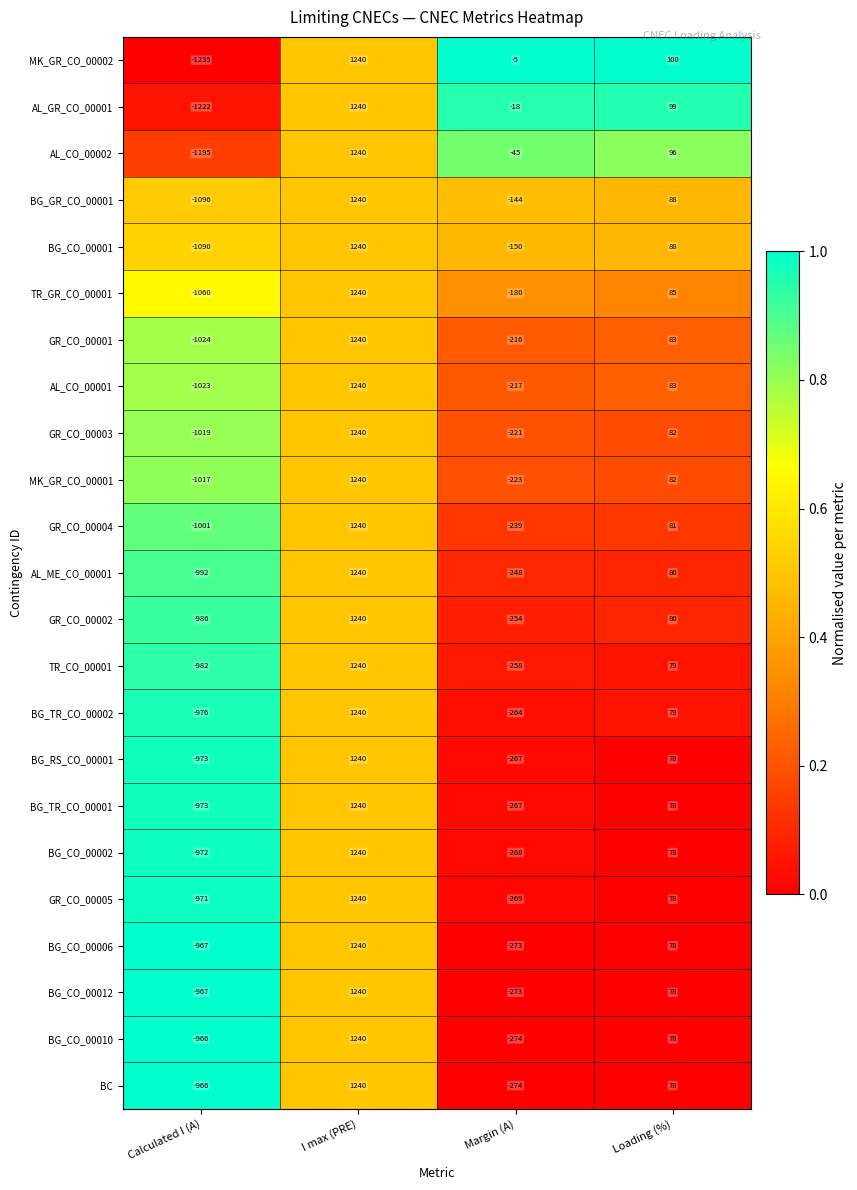

What is the minimum value shown in the chart?

-1235